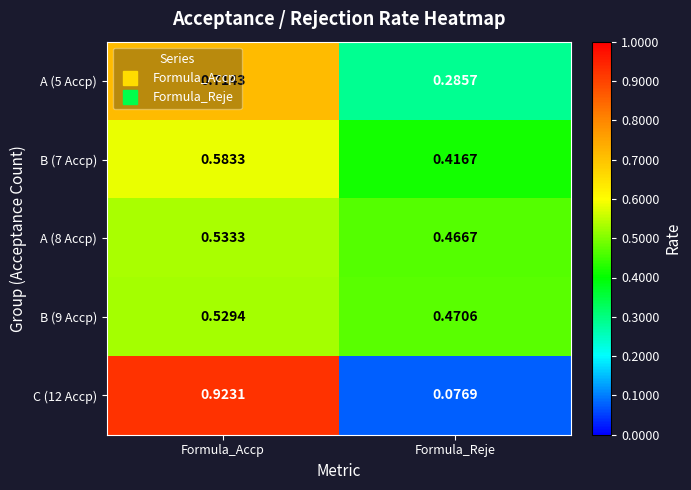

Where is B (7 Accp) nearest to the value 0?

Formula_Reje